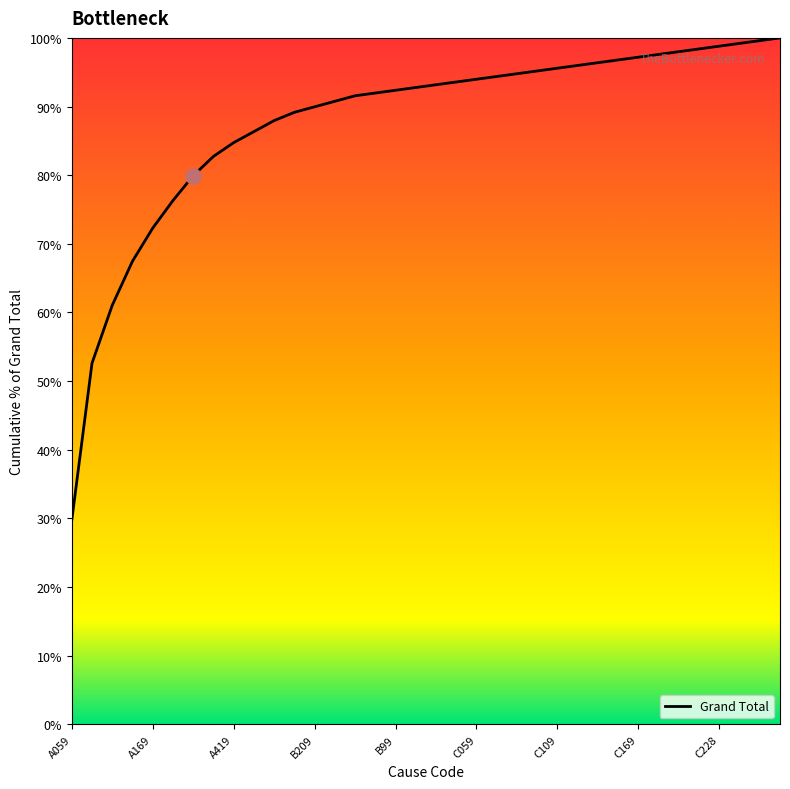

What is the smallest value displayed?

29.7